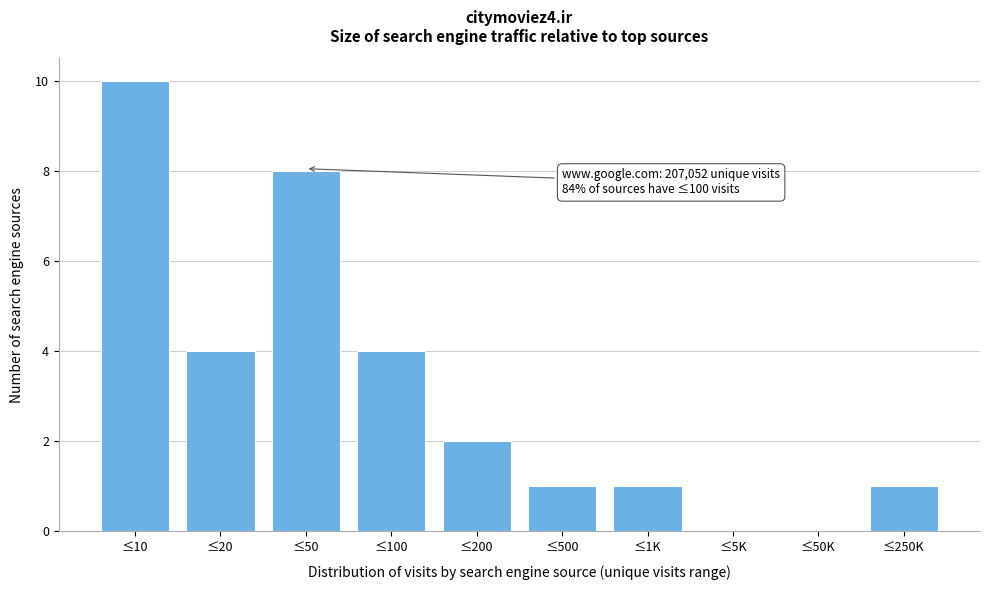

Reading right to left, what are all the values shown in this chart?

≤250K=1	≤50K=0	≤5K=0	≤1K=1	≤500=1	≤200=2	≤100=4	≤50=8	≤20=4	≤10=10